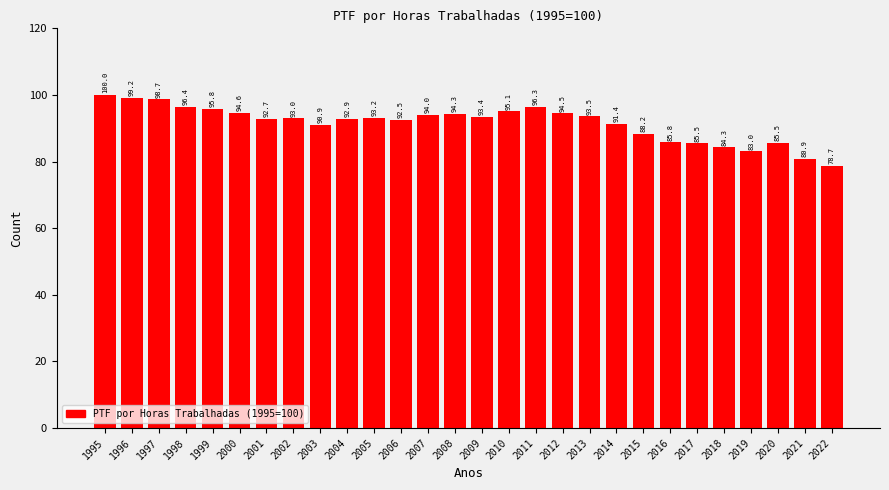

What is the smallest value displayed?

78.7